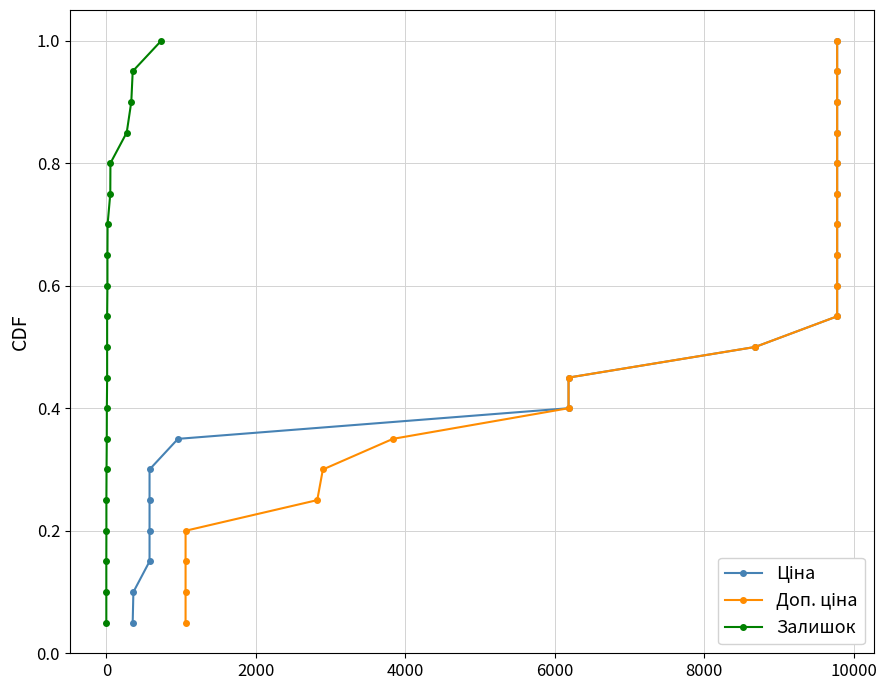

At how many categories does at least one series exceed 0?

20